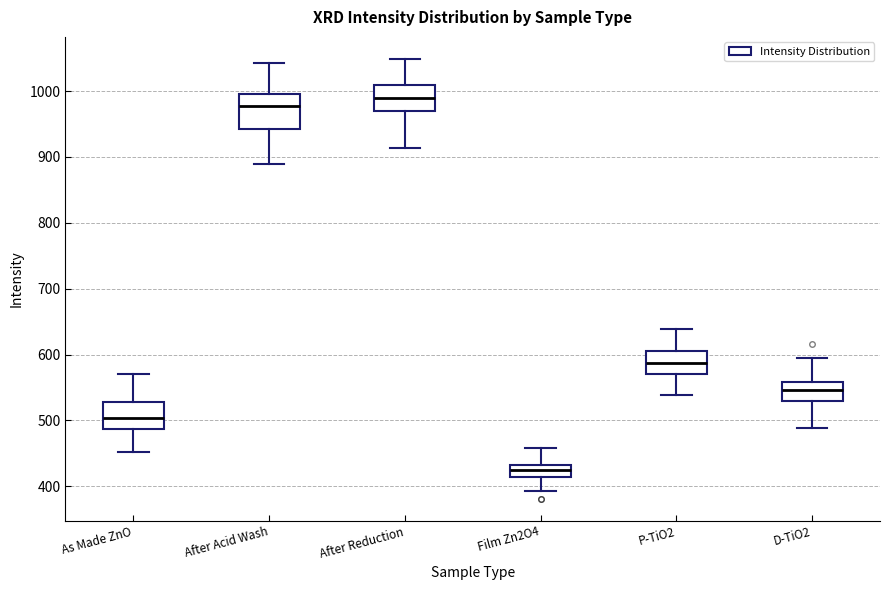

Reading left to right, read every box against the y-axis: the position of its median line, the range the box covers, and the ends of its whiskers. The values are not printed on the chart, so give them approximately, as read against the axis.

As Made ZnO: median 500, box 490 to 530, whiskers 450 to 570
After Acid Wash: median 980, box 940 to 1000, whiskers 890 to 1040
After Reduction: median 990, box 970 to 1010, whiskers 910 to 1050
Film Zn2O4: median 420, box 410 to 430, whiskers 390 to 460
P-TiO2: median 590, box 570 to 610, whiskers 540 to 640
D-TiO2: median 550, box 530 to 560, whiskers 490 to 600